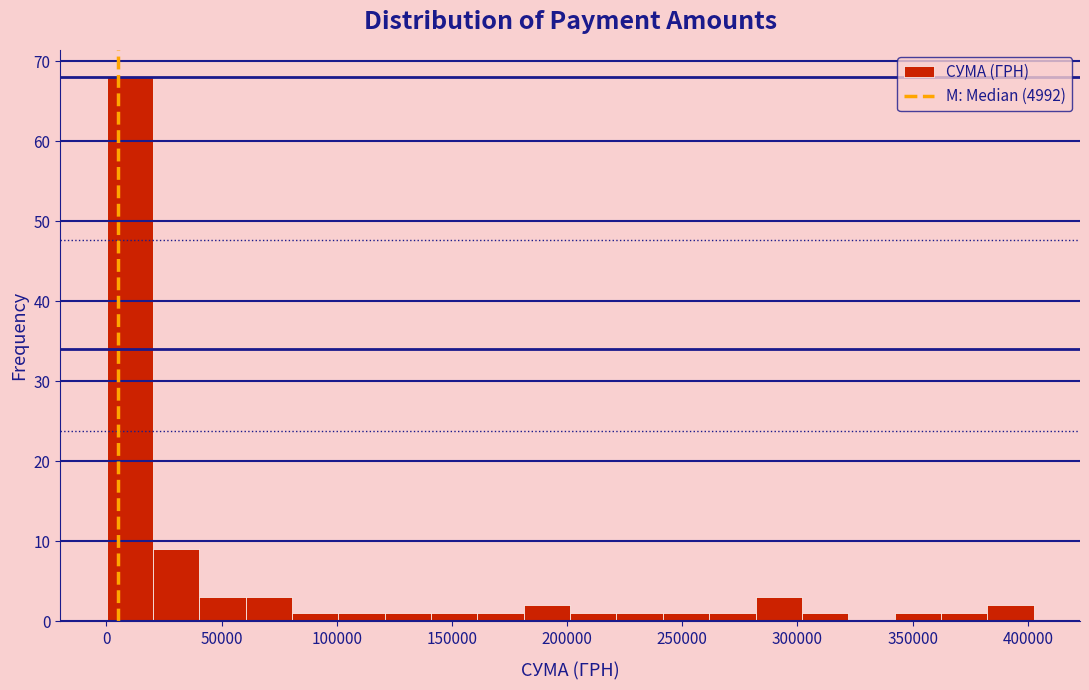

Reading left to right, list every bar in this chart as the range it spans on the x-axis followed by its height. Neither the bar edges nor the heights are printed on the chart, so give them approximately, as read against the axes.

0 to 20000: 68
20000 to 40000: 9
40000 to 60000: 3
60000 to 80000: 3
80000 to 100000: 1
100000 to 120000: 1
120000 to 140000: 1
140000 to 160000: 1
160000 to 180000: 1
180000 to 200000: 2
200000 to 220000: 1
220000 to 240000: 1
240000 to 260000: 1
260000 to 280000: 1
280000 to 300000: 3
300000 to 320000: 1
320000 to 340000: 0
340000 to 360000: 1
360000 to 380000: 1
380000 to 405000: 2